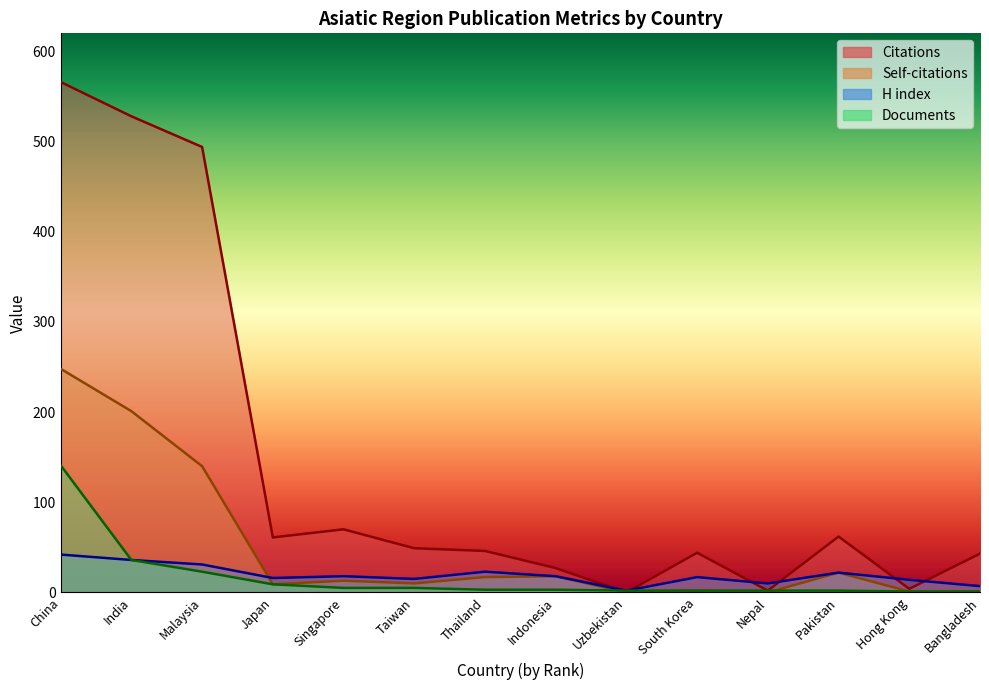

At which label is Self-citations closest to 124?

Malaysia